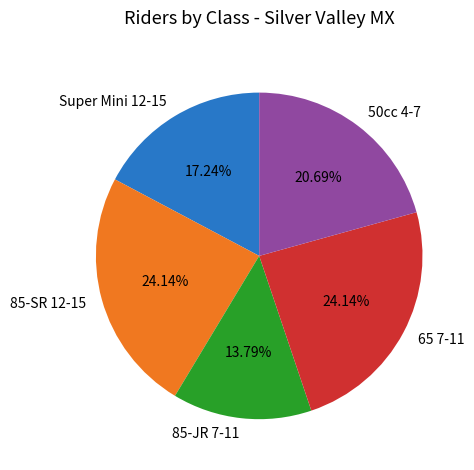

To the nearest percent, what percentage of the pie is 65 7-11?

24%